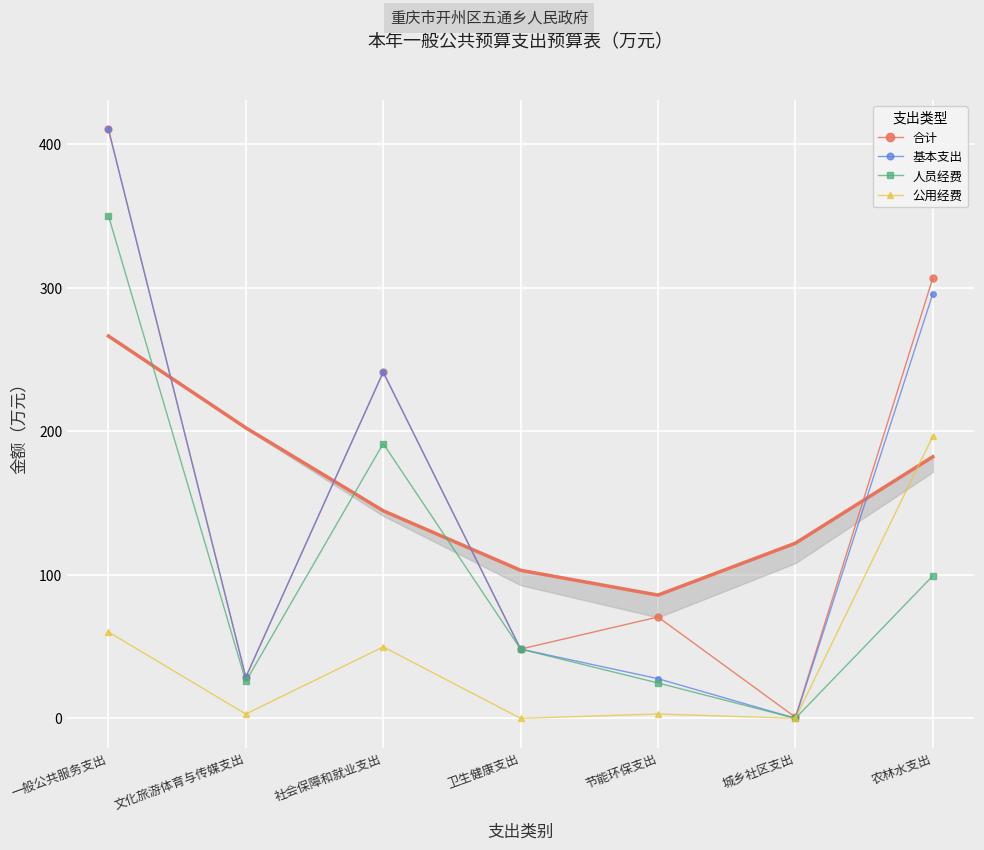

At which category does 人员经费 reach its first local valley?

文化旅游体育与传媒支出